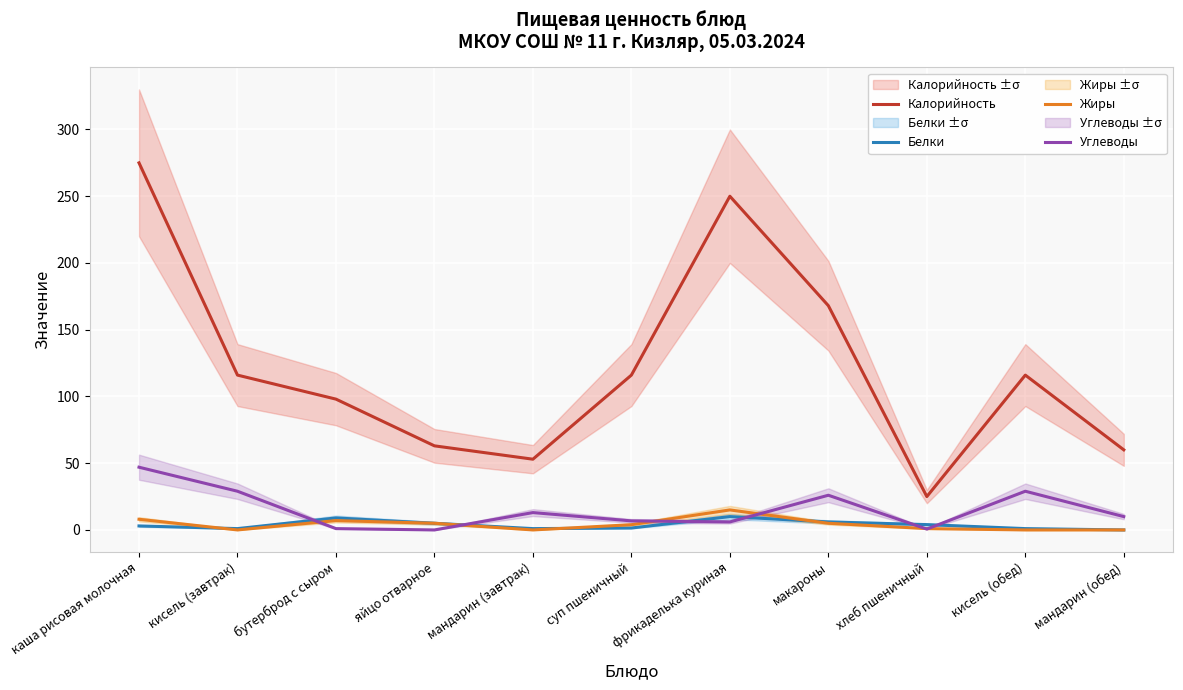

True or false: Калорийность and Углеводы cross at least once.

False